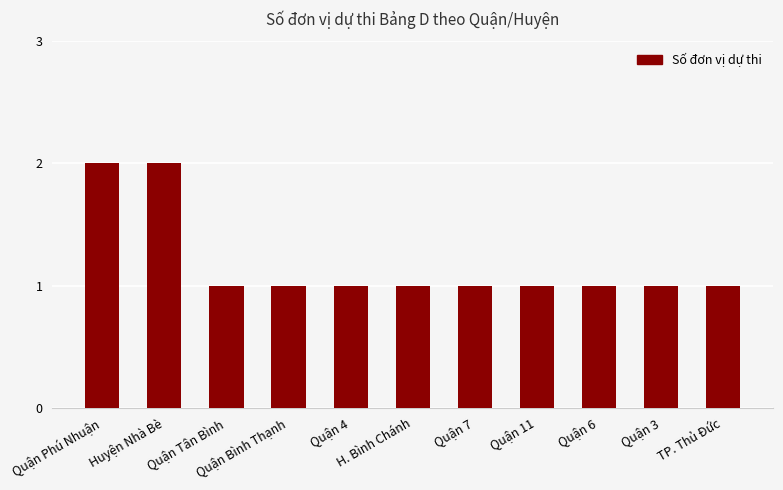

What is the value of the 4th bar from the left?

1